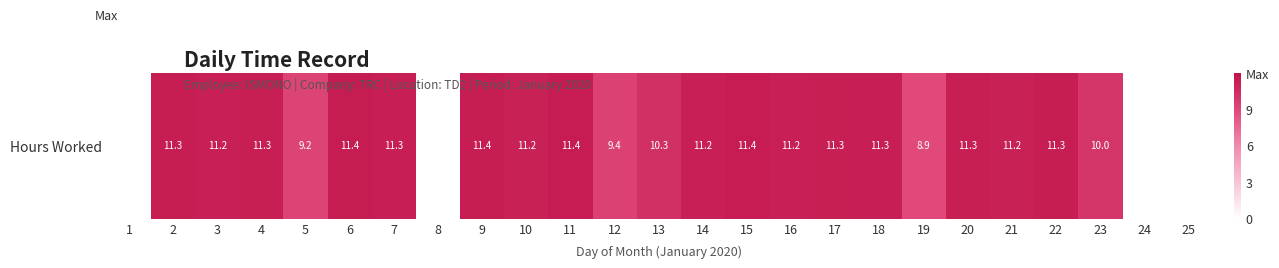

Count the number of values greater than 11.

16